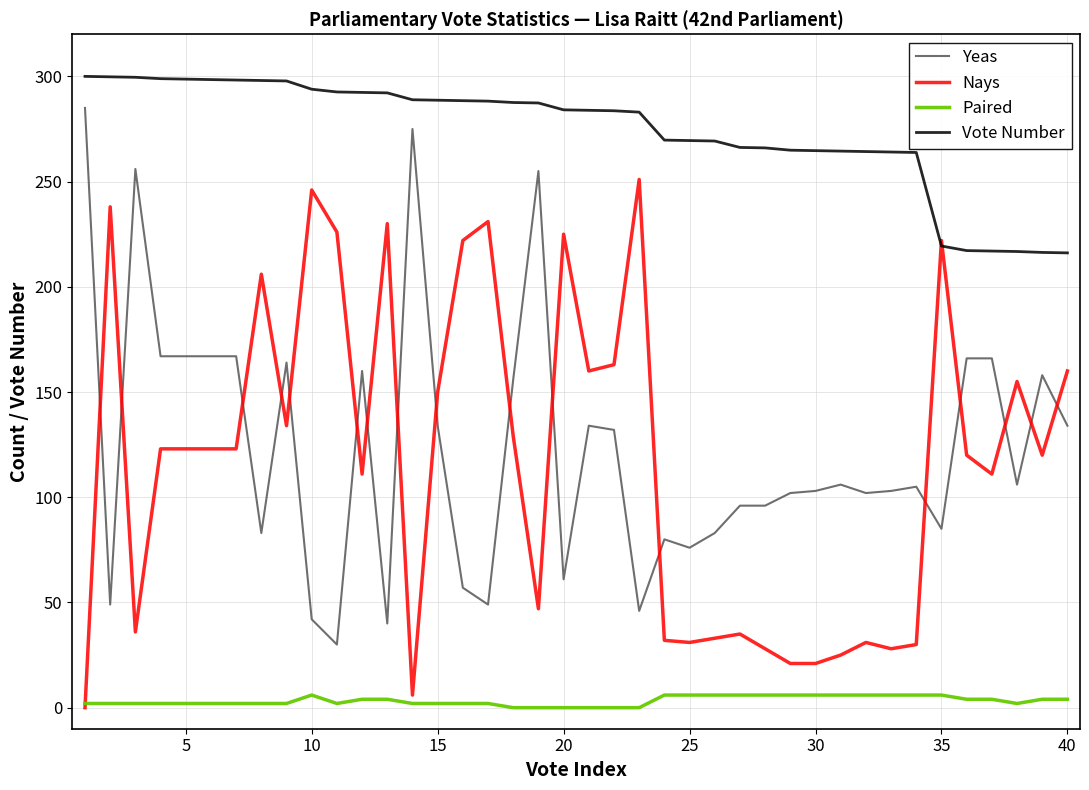

Which series has the largest total across all categories?

Vote Number